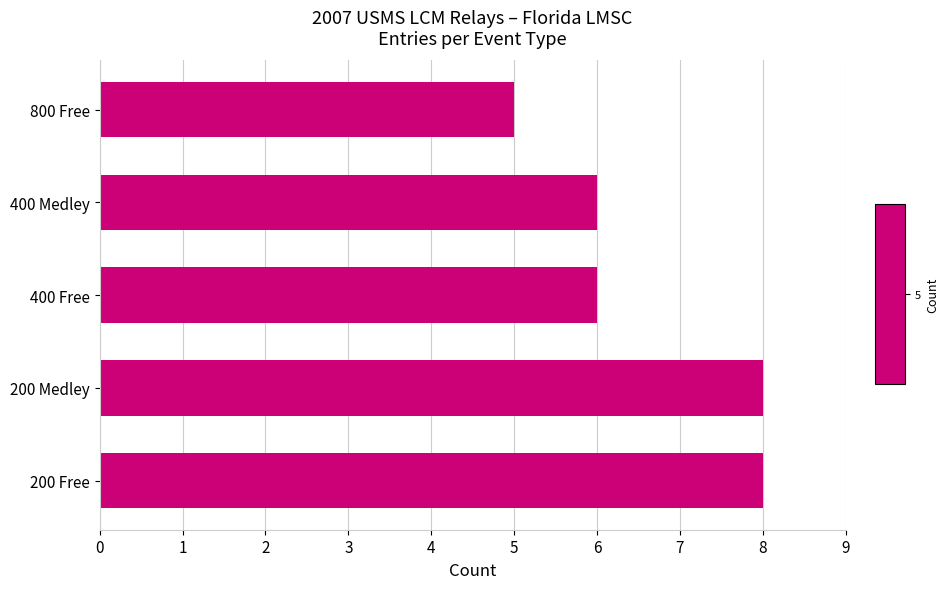

Count the number of data series in this chart.

1